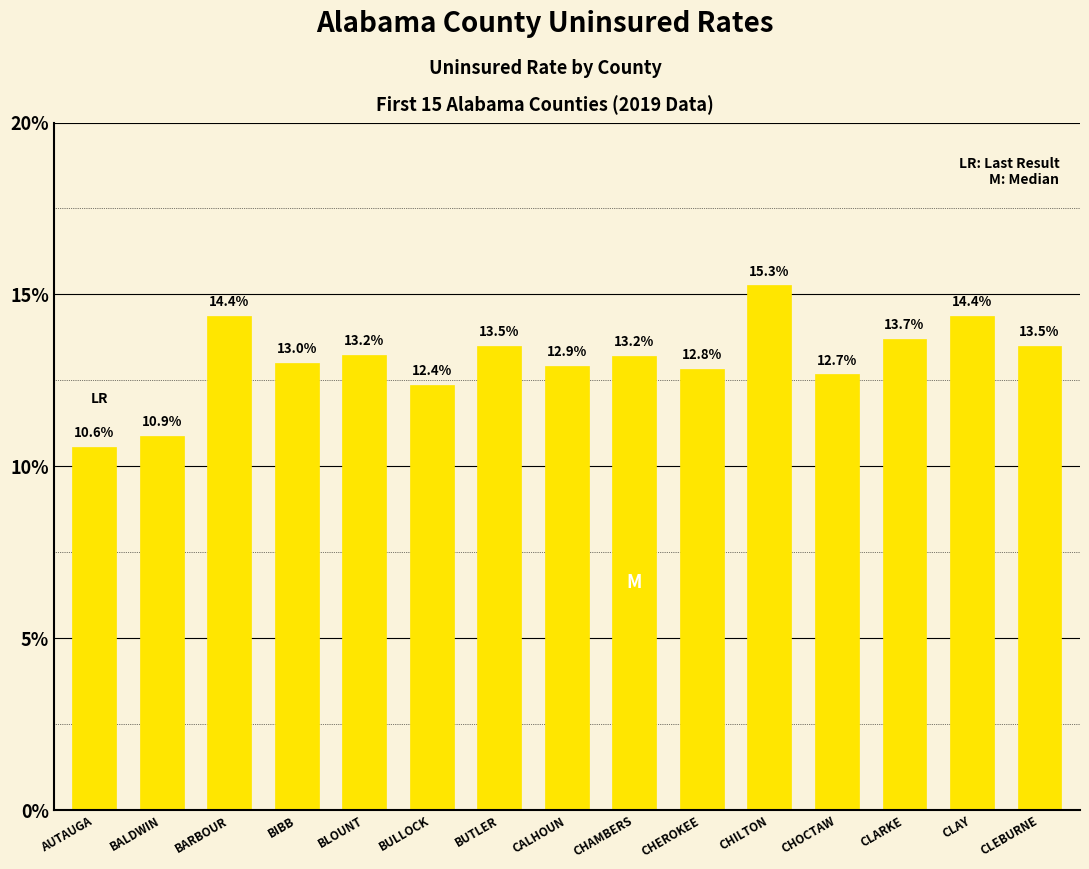

Does the chart contain stacked bars?

No